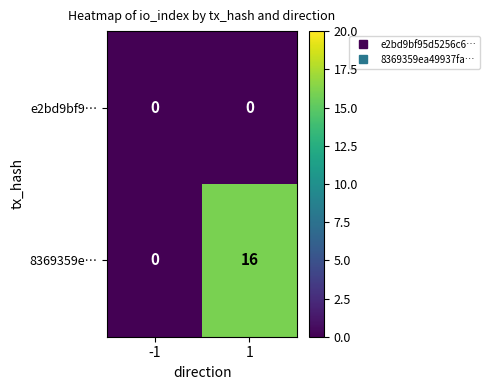

What is the highest value of the 8369359e… series?

16